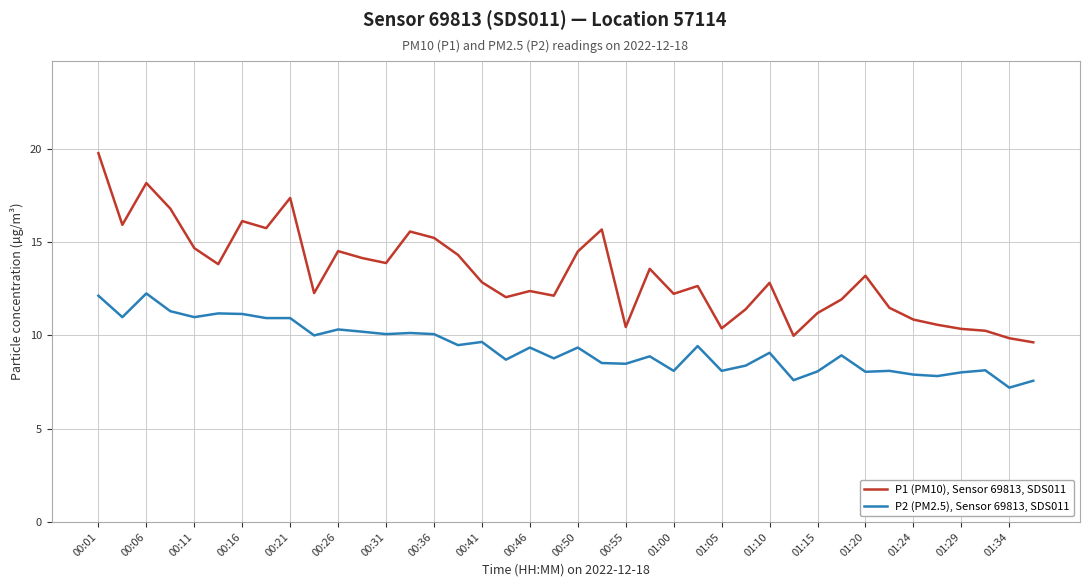

What are all the series names shown in the legend?

P1 (PM10), Sensor 69813, SDS011, P2 (PM2.5), Sensor 69813, SDS011